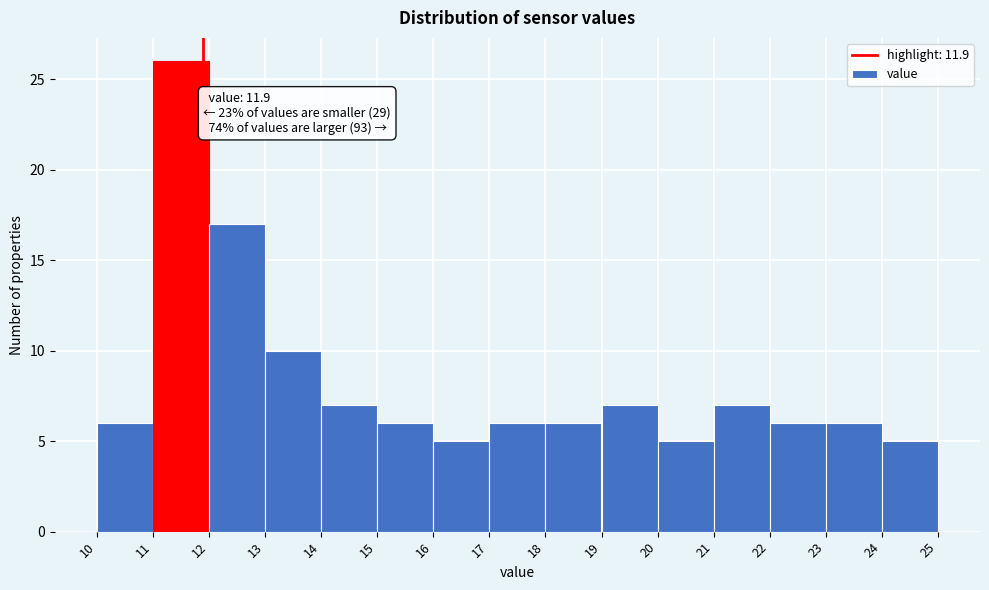

Which range on the x-axis has the tallest bar?

11 to 12